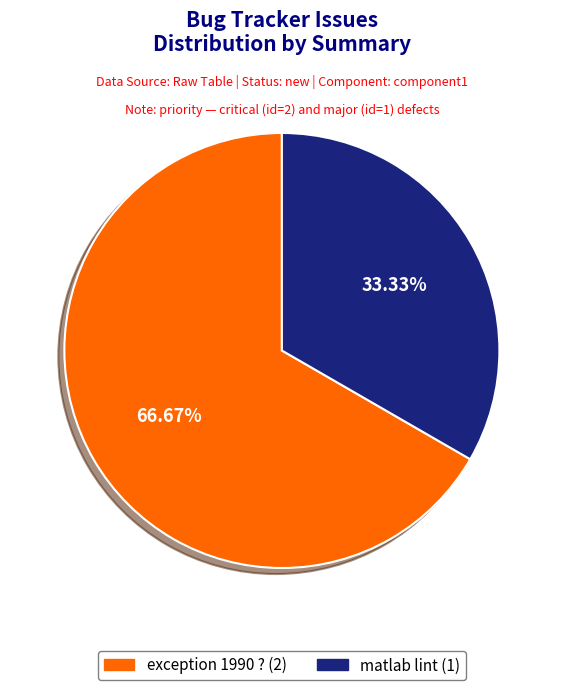

Count the number of slices in the pie.

2